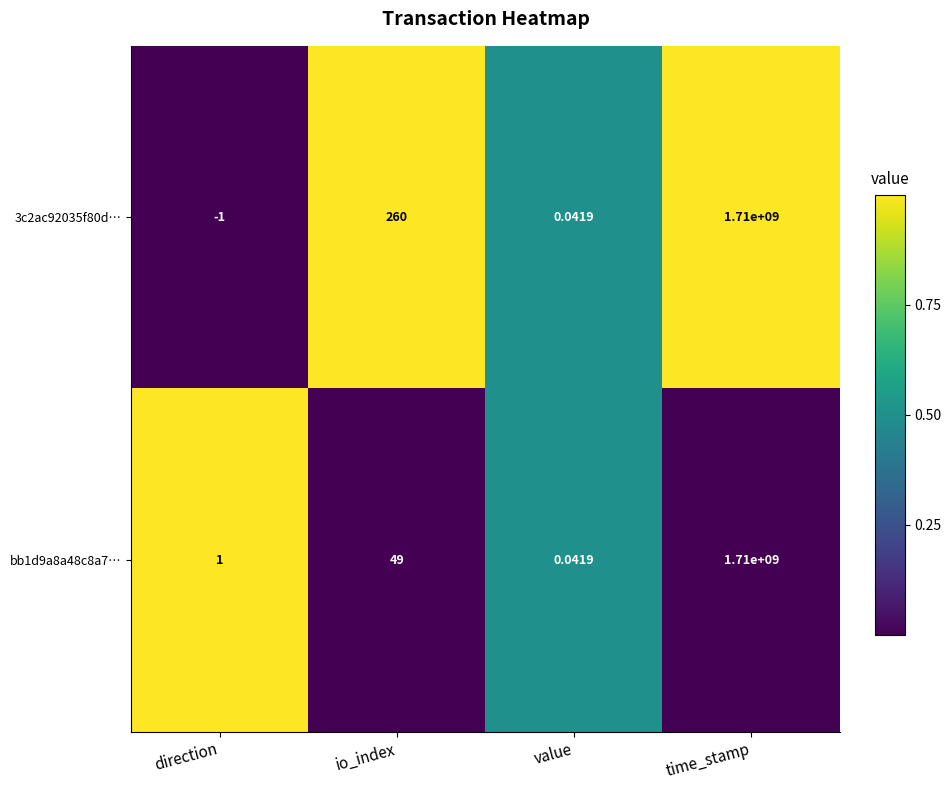

Which series has the largest range (max minus min)?

3c2ac92035f80d…